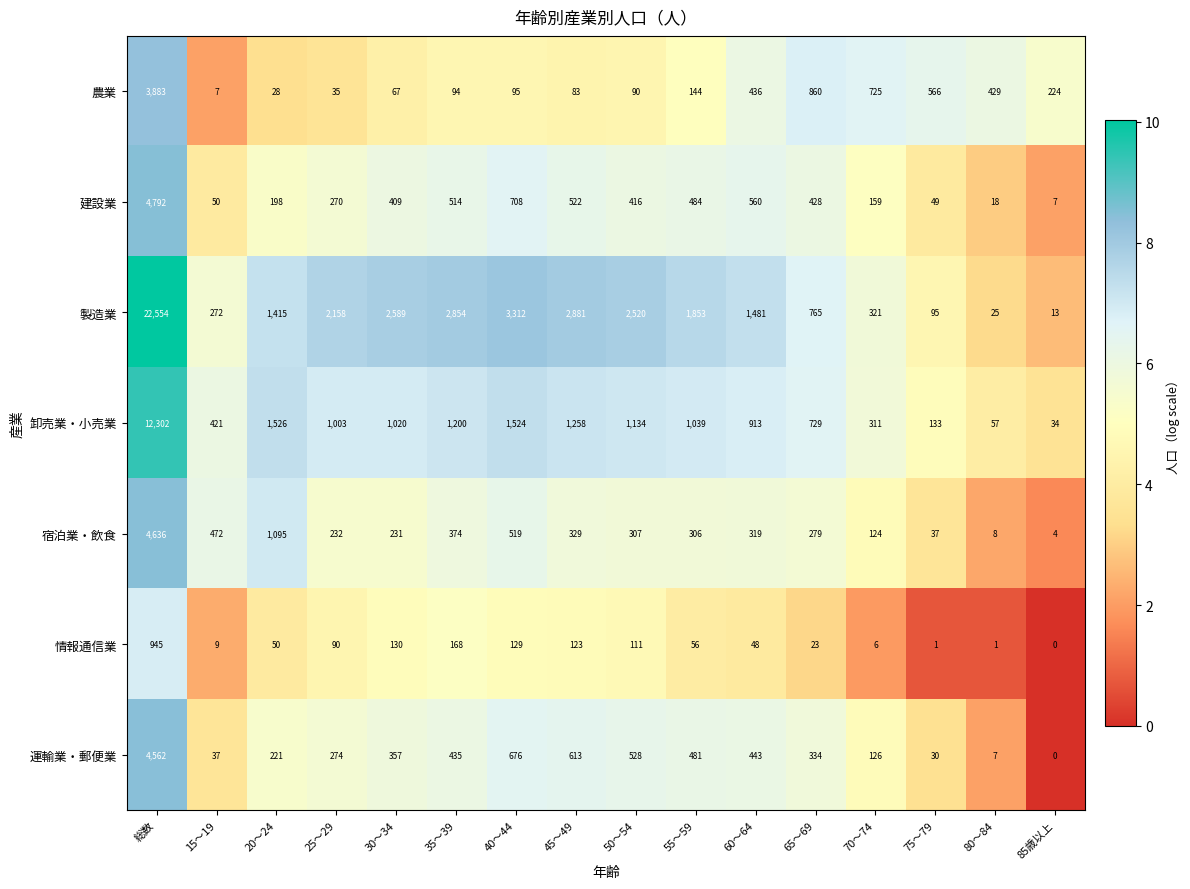

The value of 卸売業・小売業 at 65～69 is 729. True or false?

True